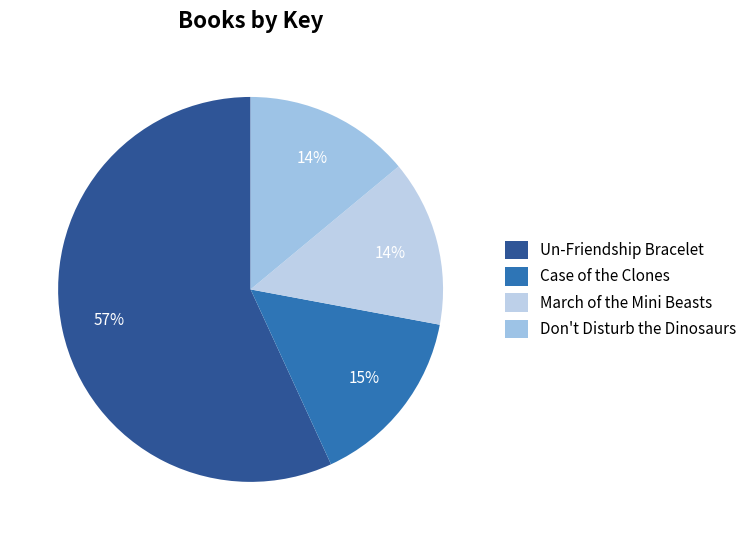

To the nearest percent, what percentage of the pie is Case of the Clones?

15%